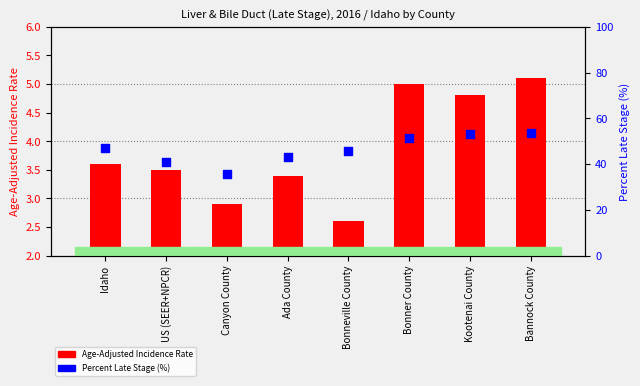

At which category is the sum across all series the highest?

Bannock County